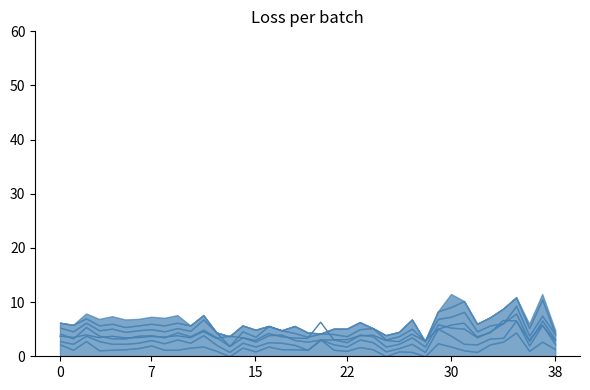

How many interior local peaks (higher than both neighbors) does the data have?

13